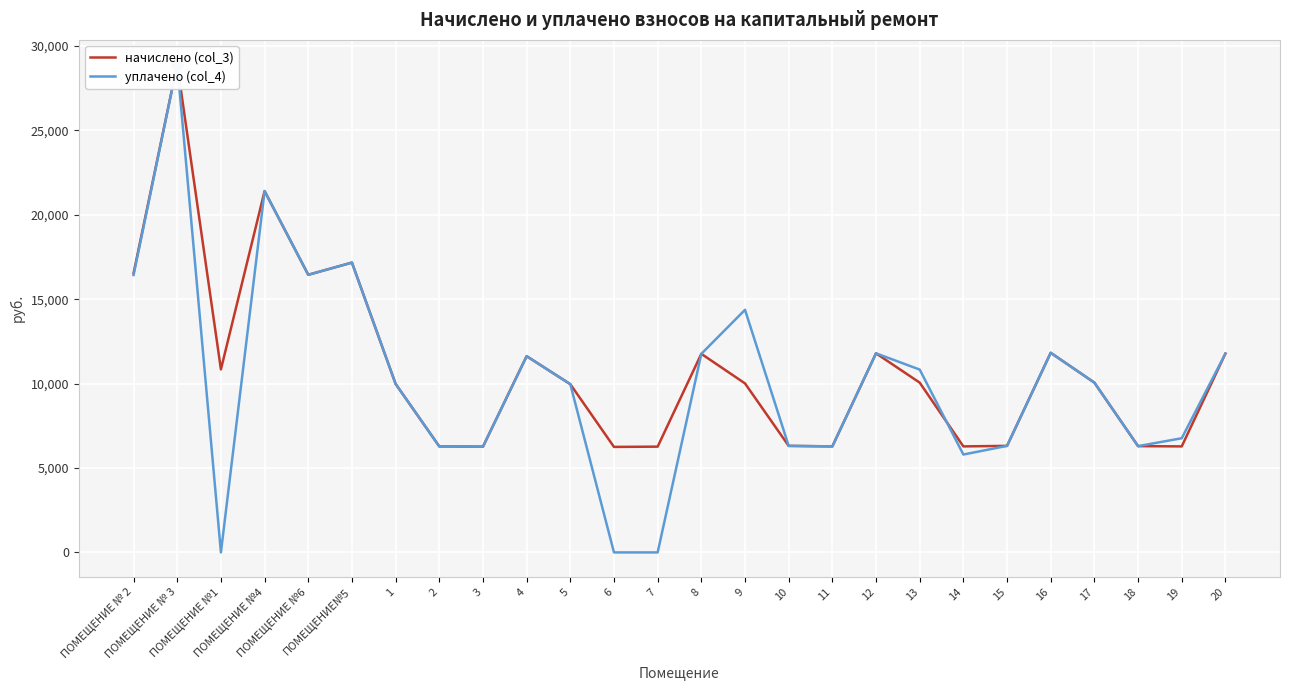

Reading left to right, what are all the values shown in this chart?

начислено (col_3): ПОМЕЩЕНИЕ № 2=16542.7	ПОМЕЩЕНИЕ № 3=28922.9	ПОМЕЩЕНИЕ №1=10844.2	ПОМЕЩЕНИЕ №4=21411.8	ПОМЕЩЕНИЕ №6=16450.6	ПОМЕЩЕНИЕ№5=17172.5	1=9984.0	2=6282.2	3=6266.9	4=11627.5	5=9968.6	6=6251.4	7=6266.9	8=11765.9	9=10014.7	10=6313.0	11=6282.2	12=11796.5	13=10060.8	14=6282.2	15=6313.0	16=11827.2	17=10060.8	18=6297.6	19=6282.2	20=11781.1
уплачено (col_4): ПОМЕЩЕНИЕ № 2=16435.0	ПОМЕЩЕНИЕ № 3=28922.9	ПОМЕЩЕНИЕ №1=0.0	ПОМЕЩЕНИЕ №4=21411.8	ПОМЕЩЕНИЕ №6=16450.6	ПОМЕЩЕНИЕ№5=17172.5	1=9984.0	2=6282.2	3=6266.9	4=11627.5	5=9968.6	6=0.0	7=0.0	8=11765.9	9=14373.9	10=6313.0	11=6282.2	12=11796.5	13=10833.7	14=5799.6	15=6313.0	16=11827.2	17=10060.8	18=6297.6	19=6764.9	20=11781.1